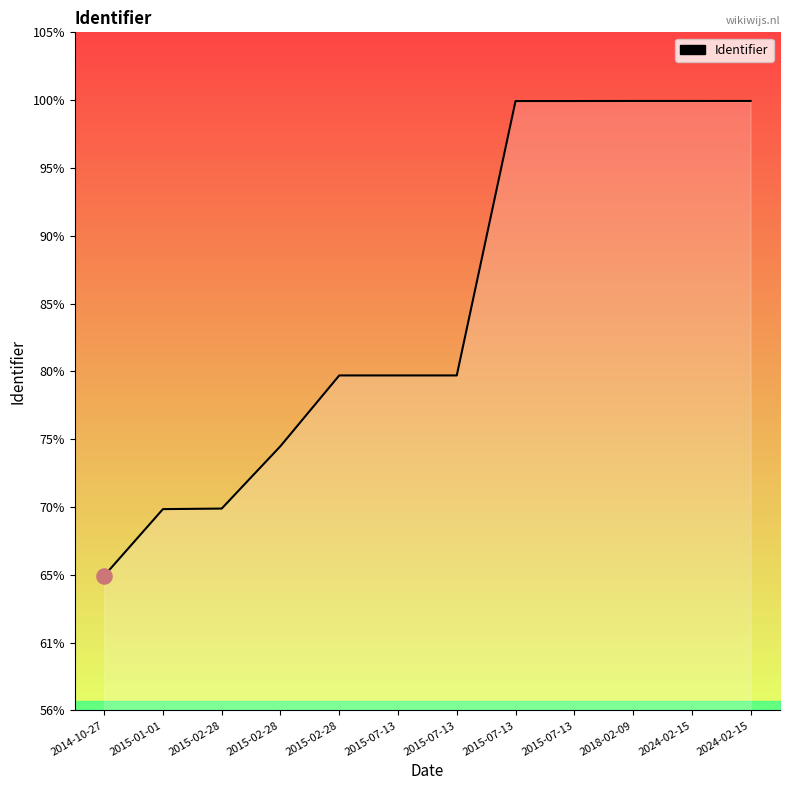

What is the ratio of the value at 2015-02-28 to the value at 2015-07-13?

0.7